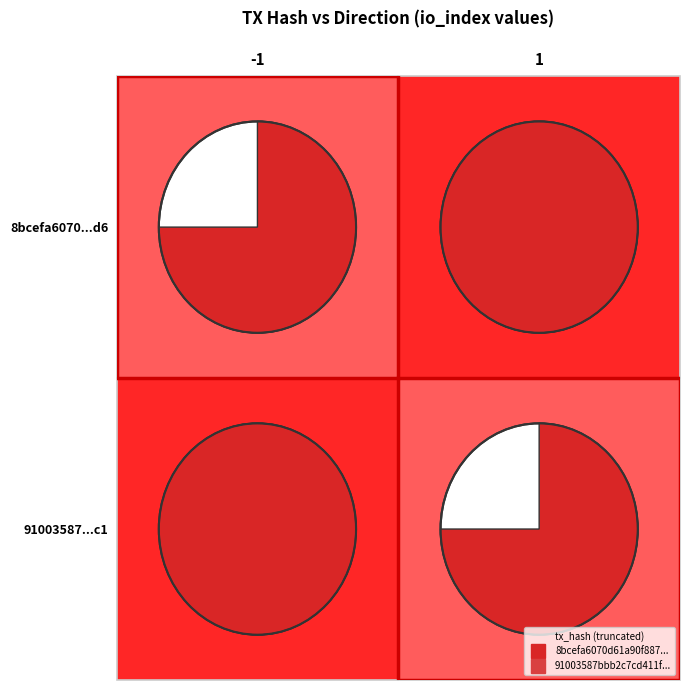

What is the spread (max minus min) of values at 1?

2